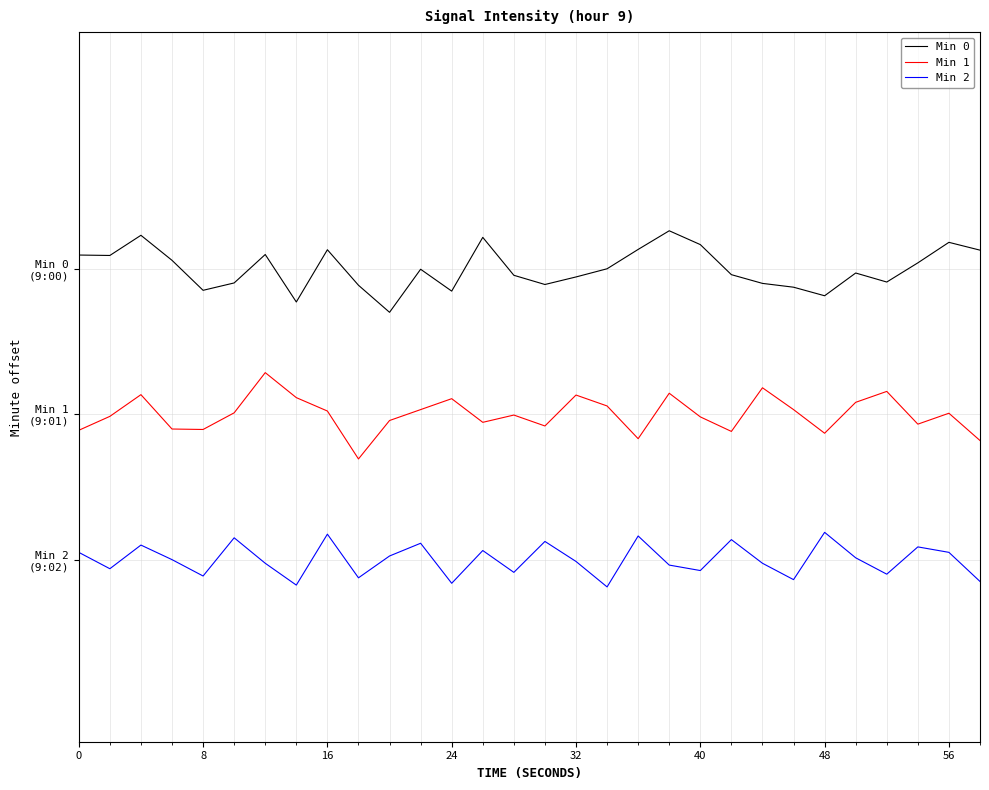

In Min 1, how many points are higher than both neighbors (excluding endpoints)?

9